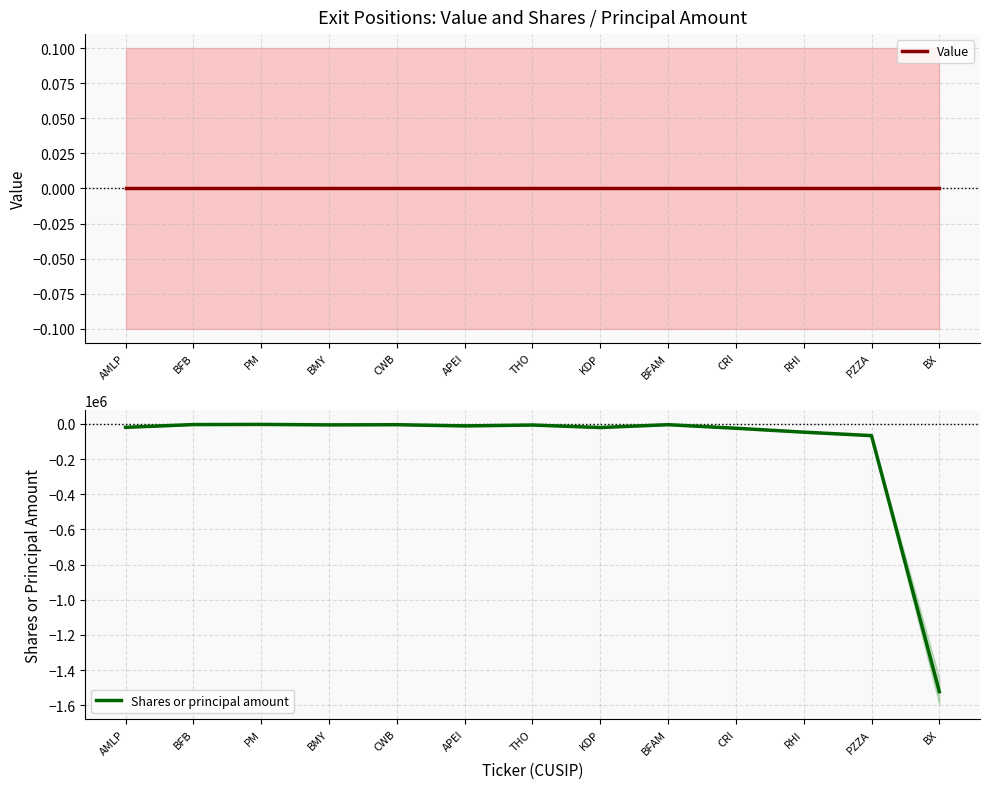

True or false: Value has more than 2 points higher than both neighbors.

False